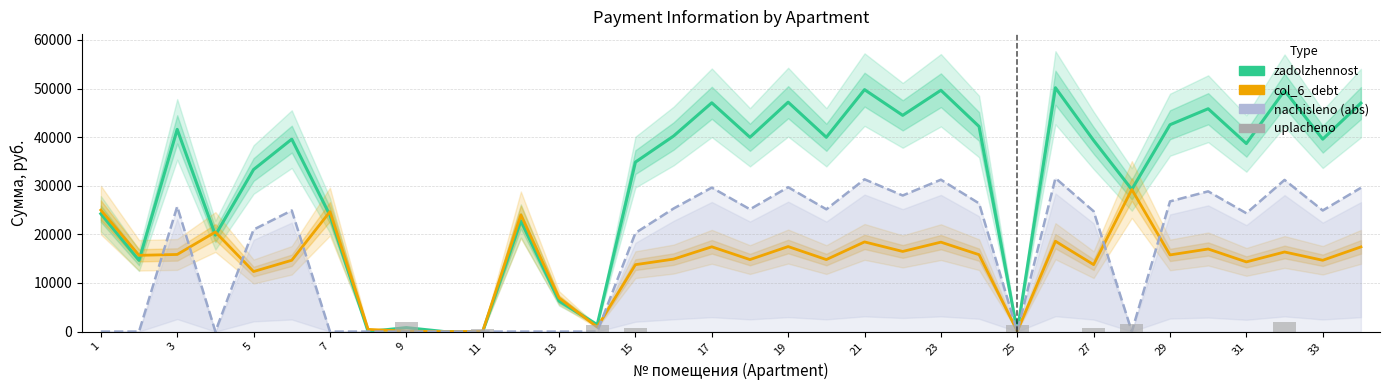

What are all the series names shown in the legend?

zadolzhennost, col_6_debt, nachisleno (abs), uplacheno